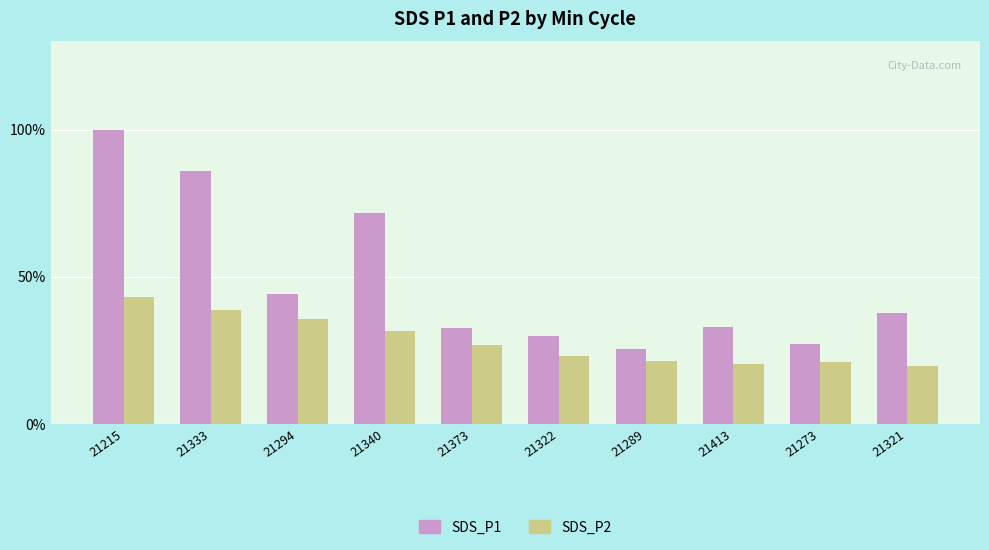

What are all the series names shown in the legend?

SDS_P1, SDS_P2